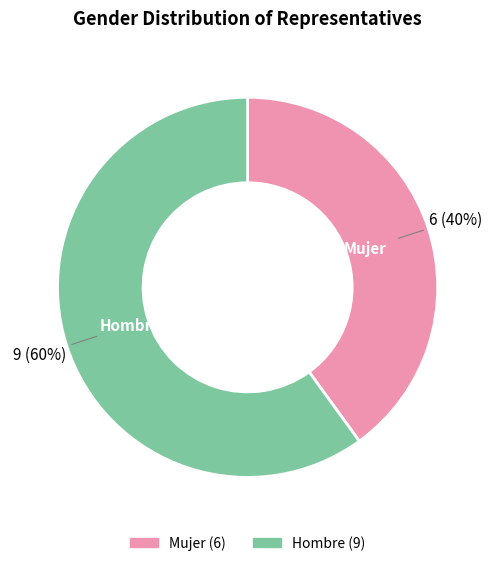

Do Mujer and Hombre together represent more than half of the pie?

Yes